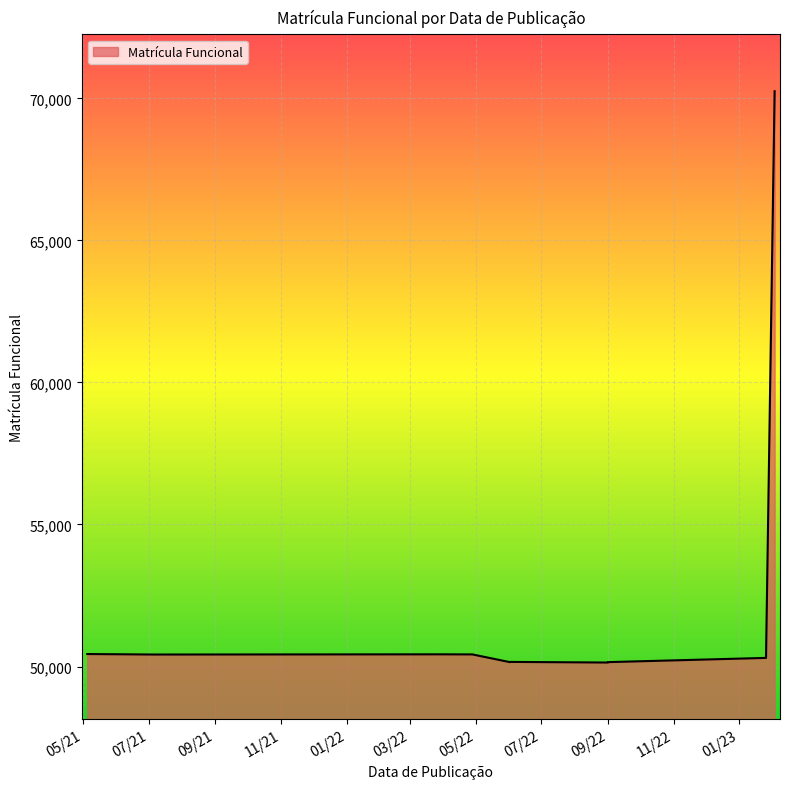

How many lines are shown in the chart?

1